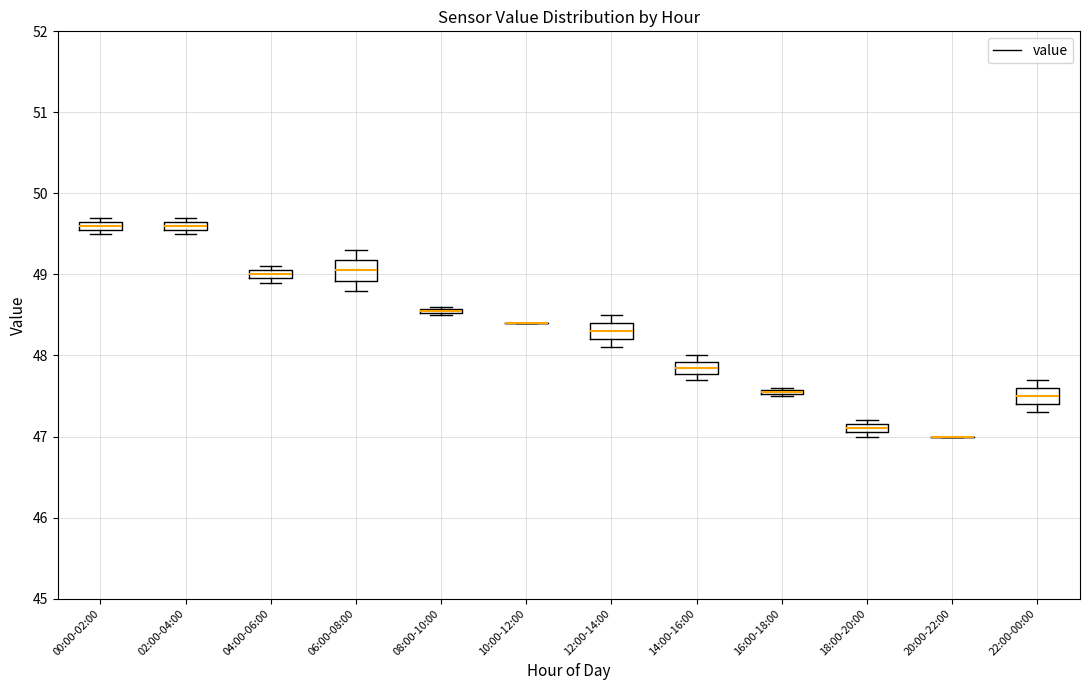

Where is the upper edge of the box for 04:00-06:00 on the y-axis? The values are not printed on the chart, so give them approximately, as read against the axis.

49.1